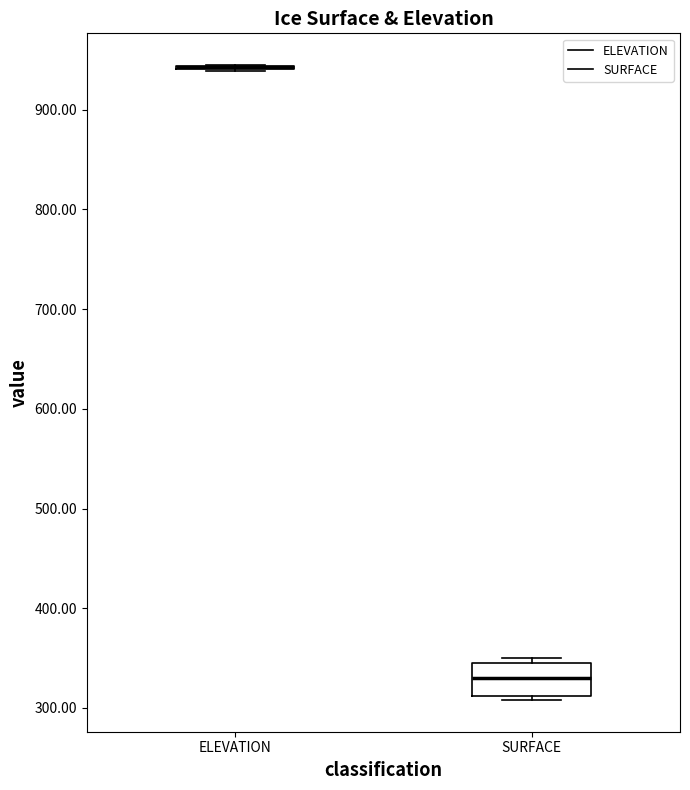

Comparing the boxes themselves (not the whiskers), which one is the tallest?

SURFACE